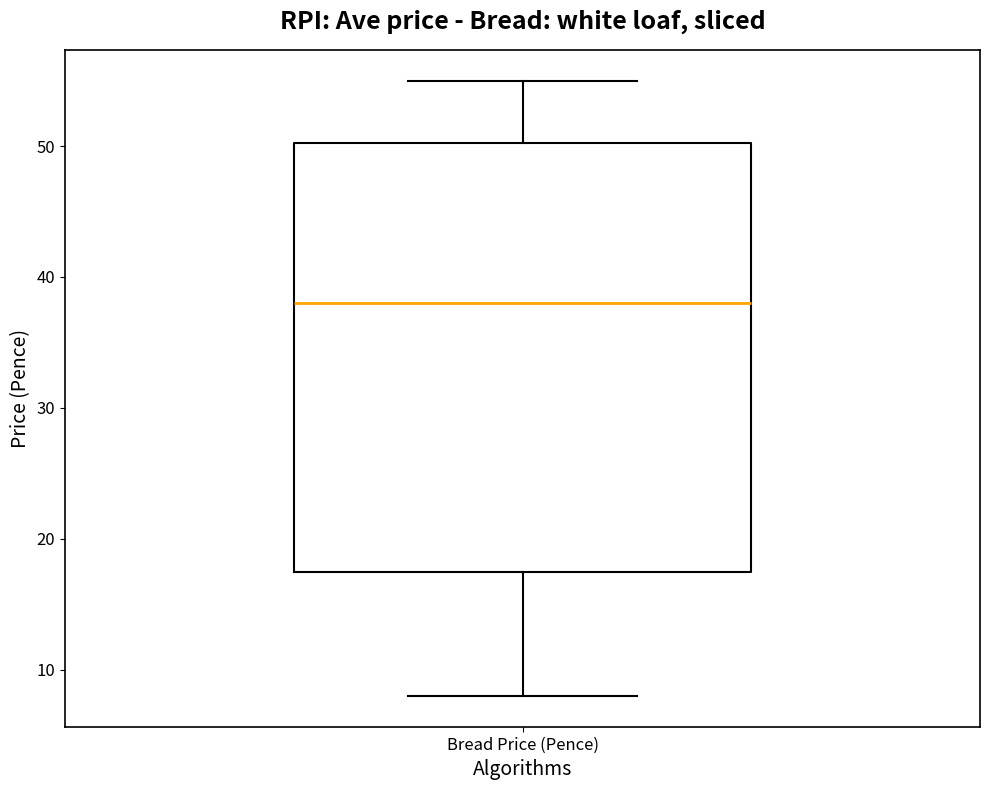

Where is the upper edge of the box for Bread Price (Pence) on the y-axis? The values are not printed on the chart, so give them approximately, as read against the axis.

50